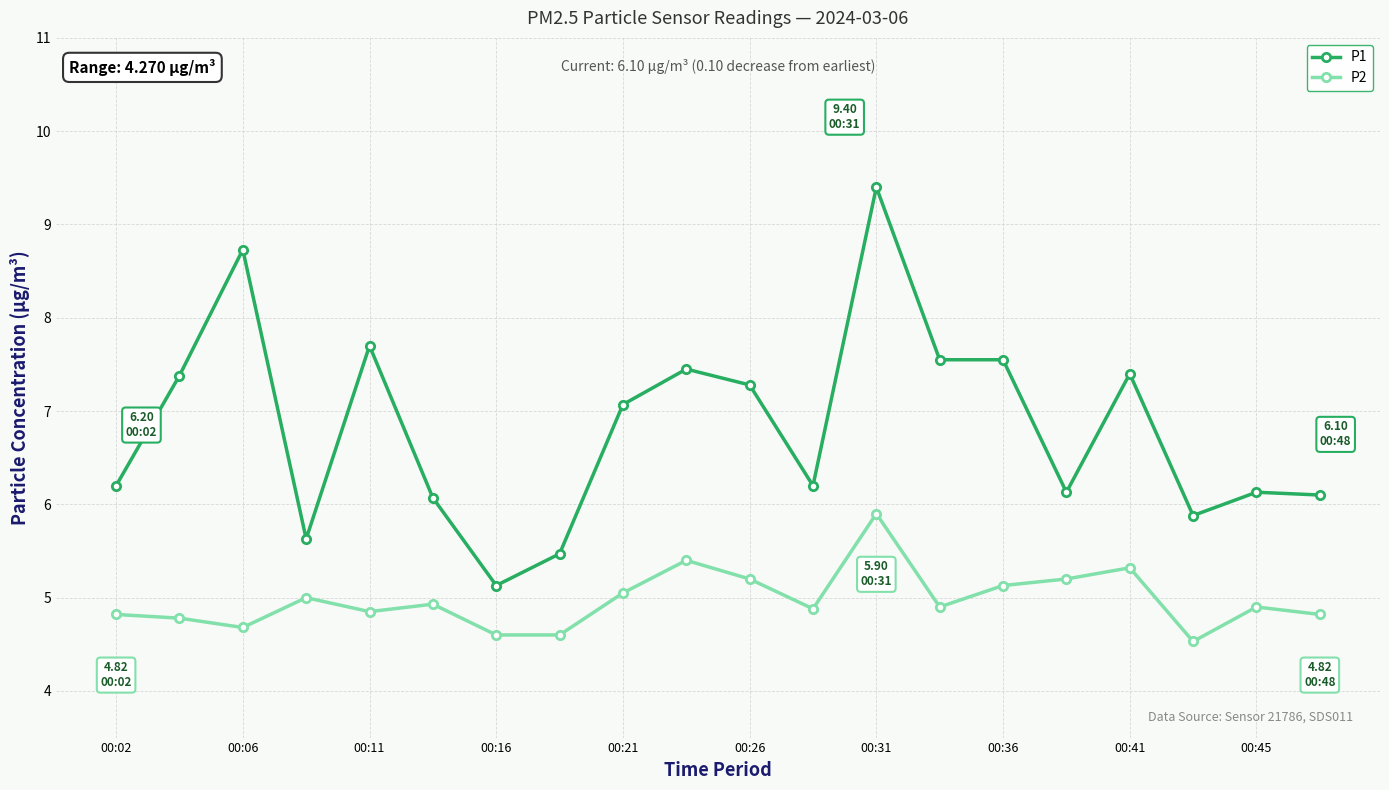

What is the value of the P1 point at the 8th from the left?

5.5